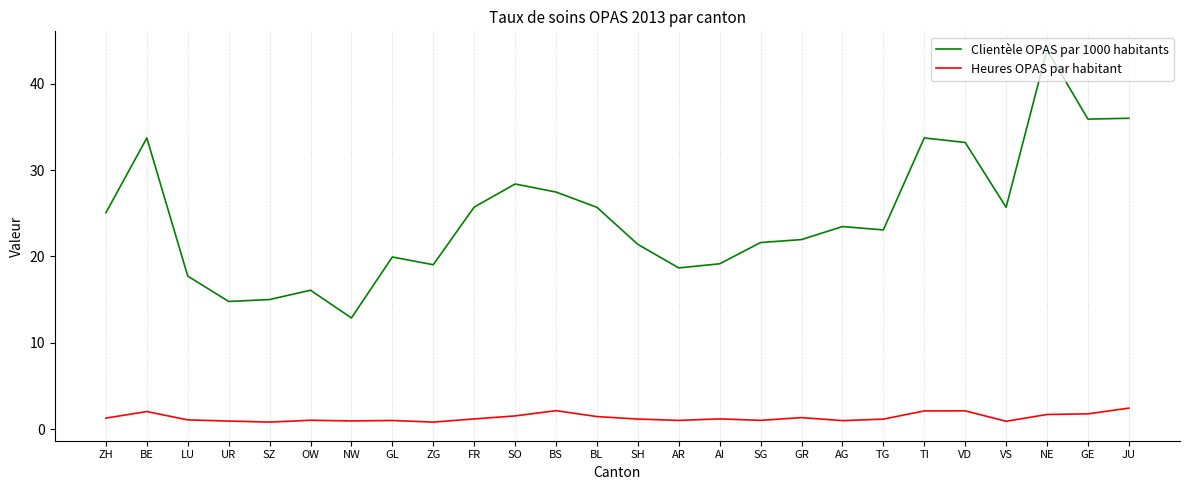

What value does the Heures OPAS par habitant series have at OW?

1.0